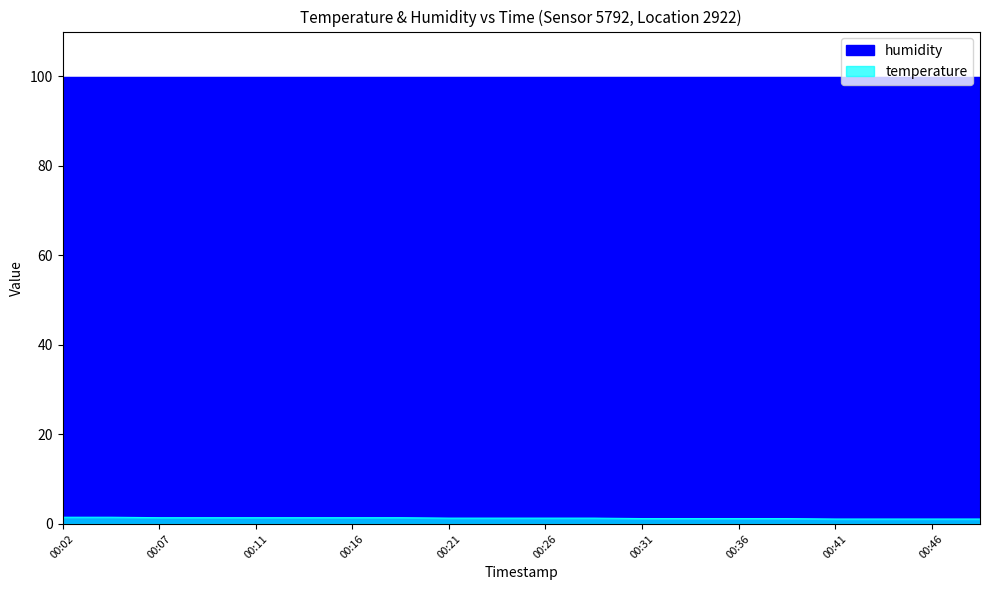

True or false: the data shows 1.3 at 00:21.

True